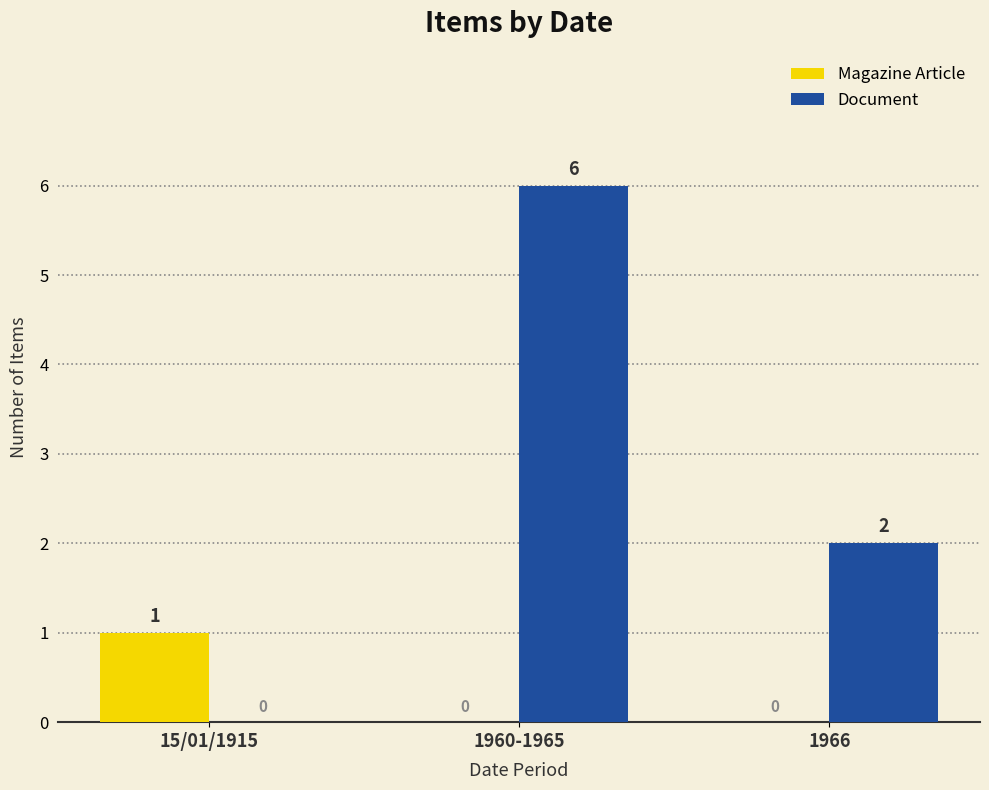

The Magazine Article series shows 1 at 15/01/1915. True or false?

True